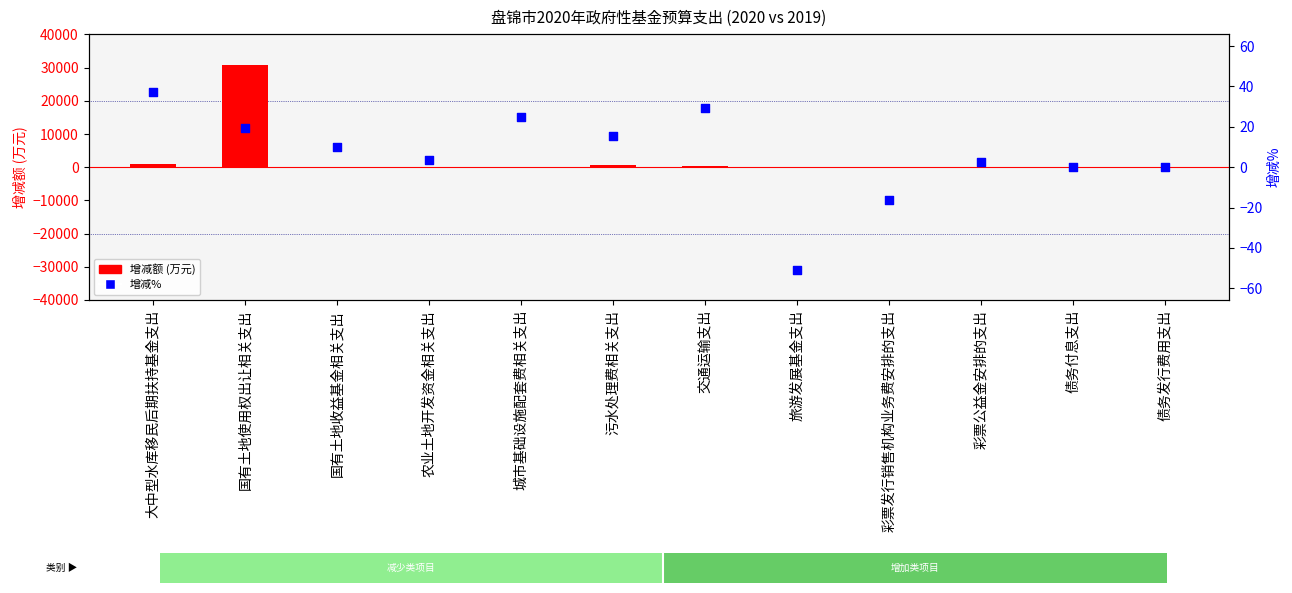

Which series has the widest spread of Y values?

增减额 (万元)